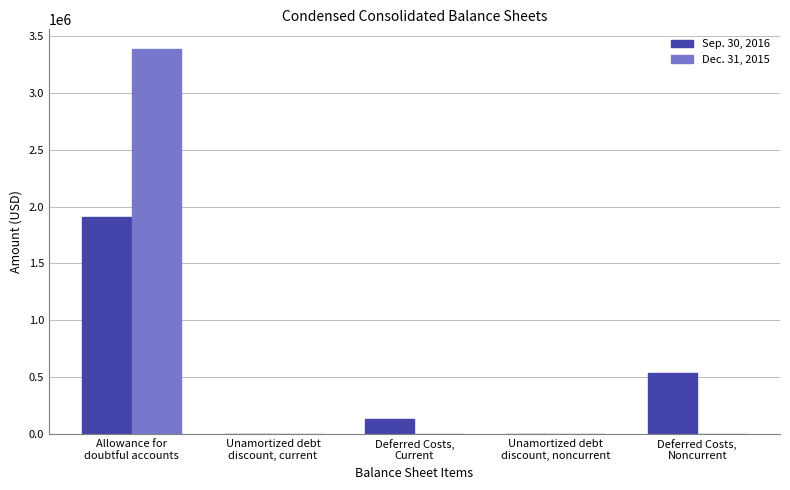

What is the approximate value of Sep. 30, 2016 at Allowance for
doubtful accounts, to the nearest 50?

1909000